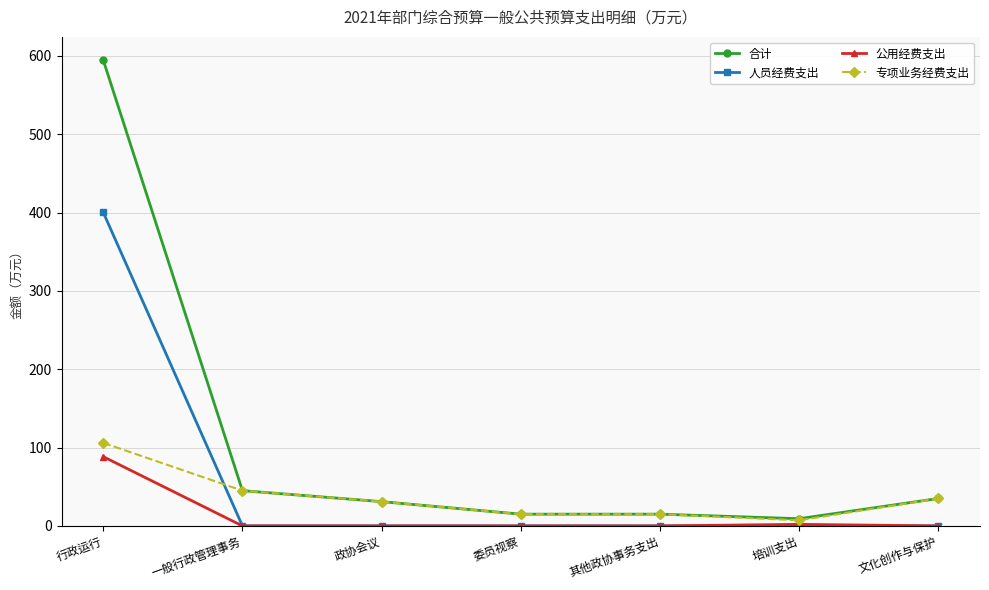

What is the sum of all 人员经费支出 values?

400.2